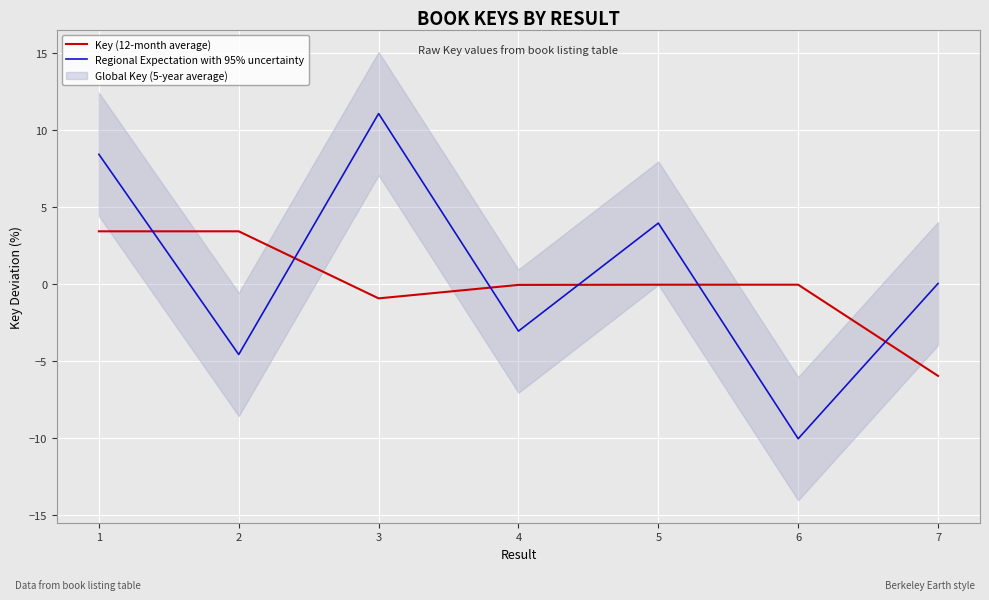

What is the value of the Regional Expectation with 95% uncertainty point at the 6th from the left?

-10.0